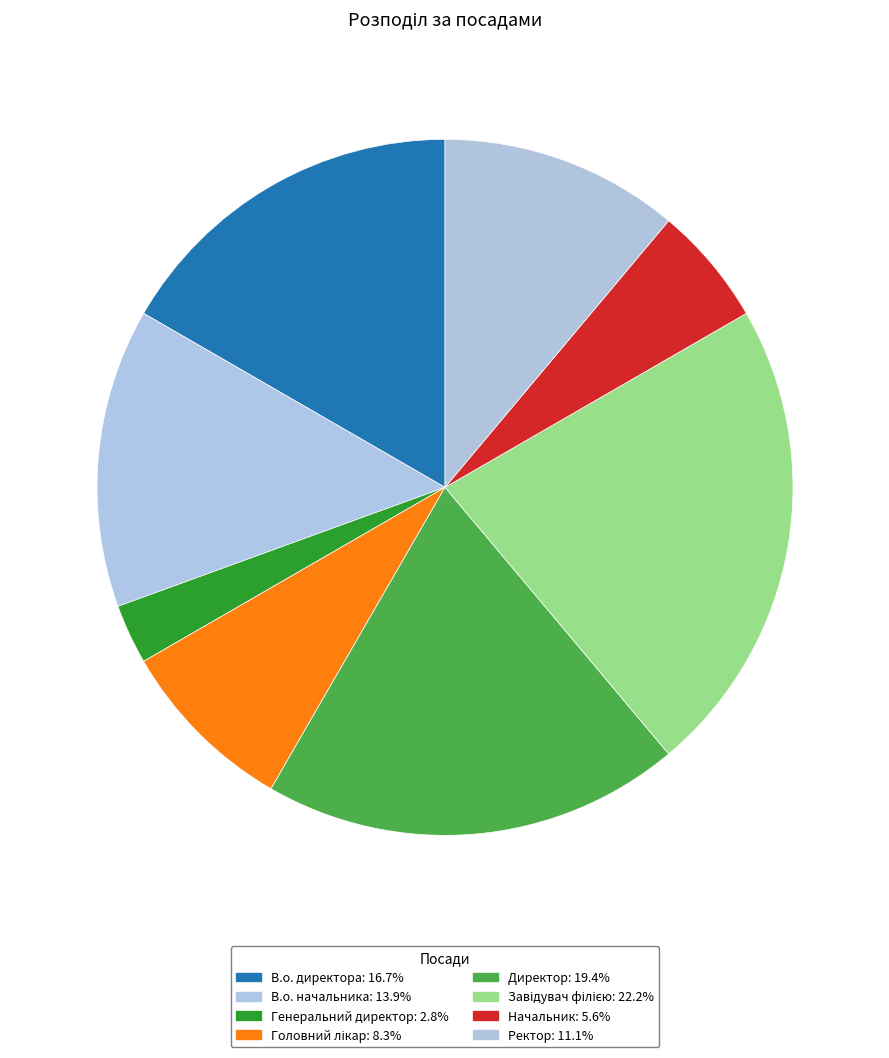

Which category has the smallest portion of the pie?

Генеральний директор